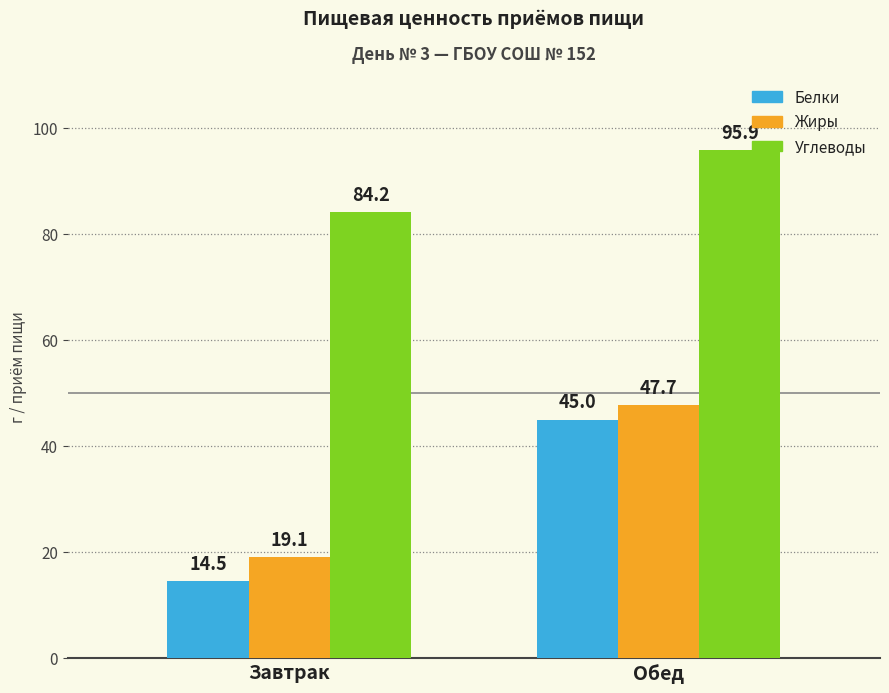

Is it true that Жиры equals 76.6 at Обед?

False